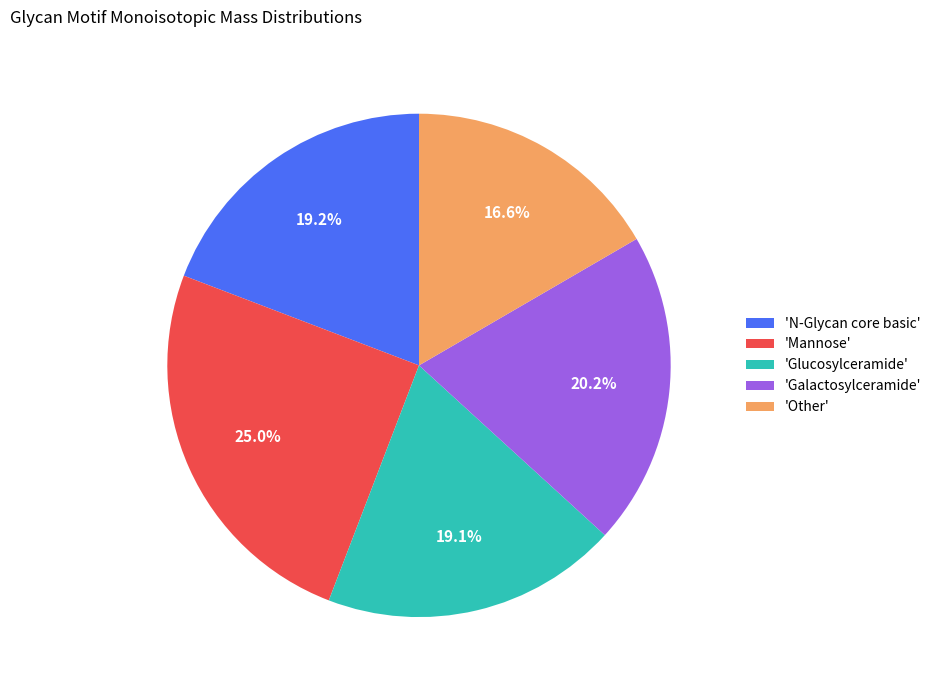

Do 'Glucosylceramide' and 'Mannose' together represent more than half of the pie?

No